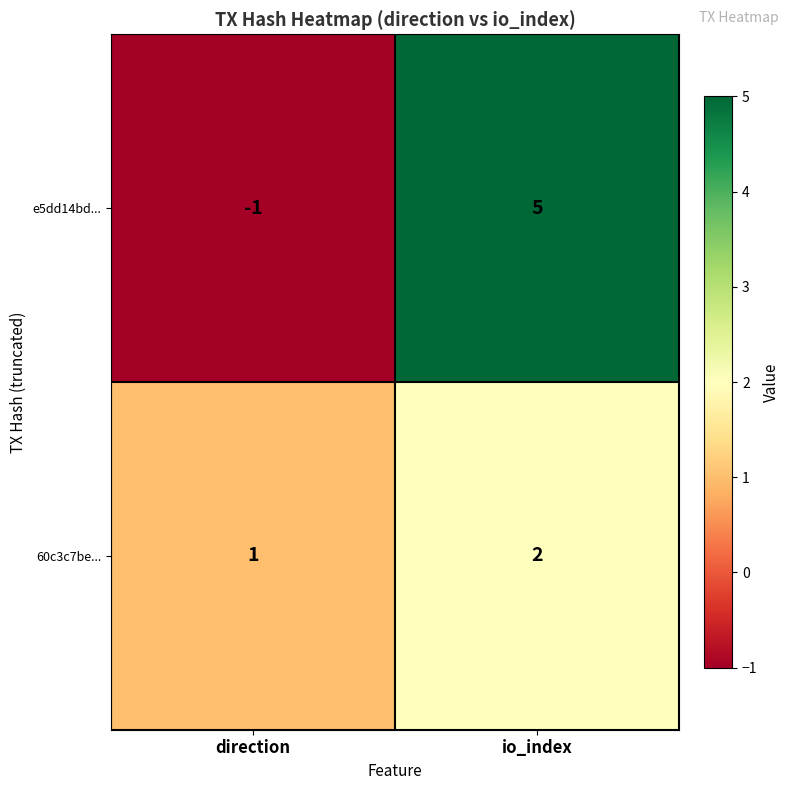

Is it true that e5dd14bd... equals 3 at io_index?

False